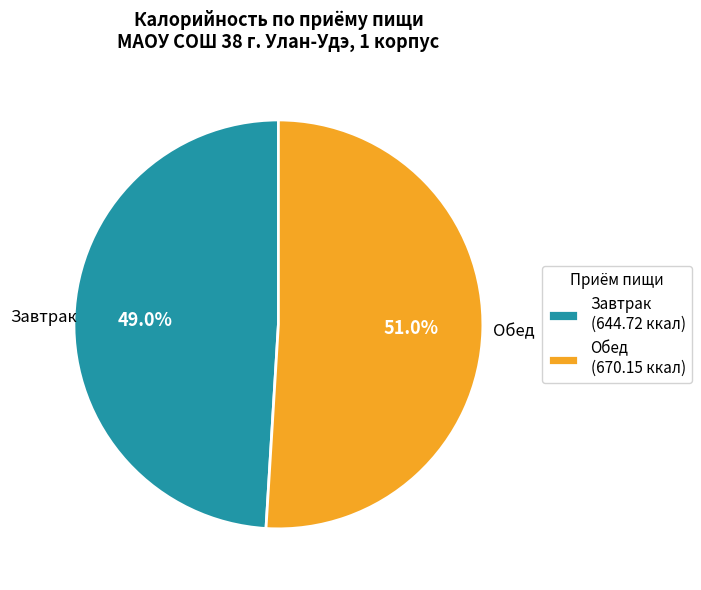

Which category accounts for the majority?

Обед